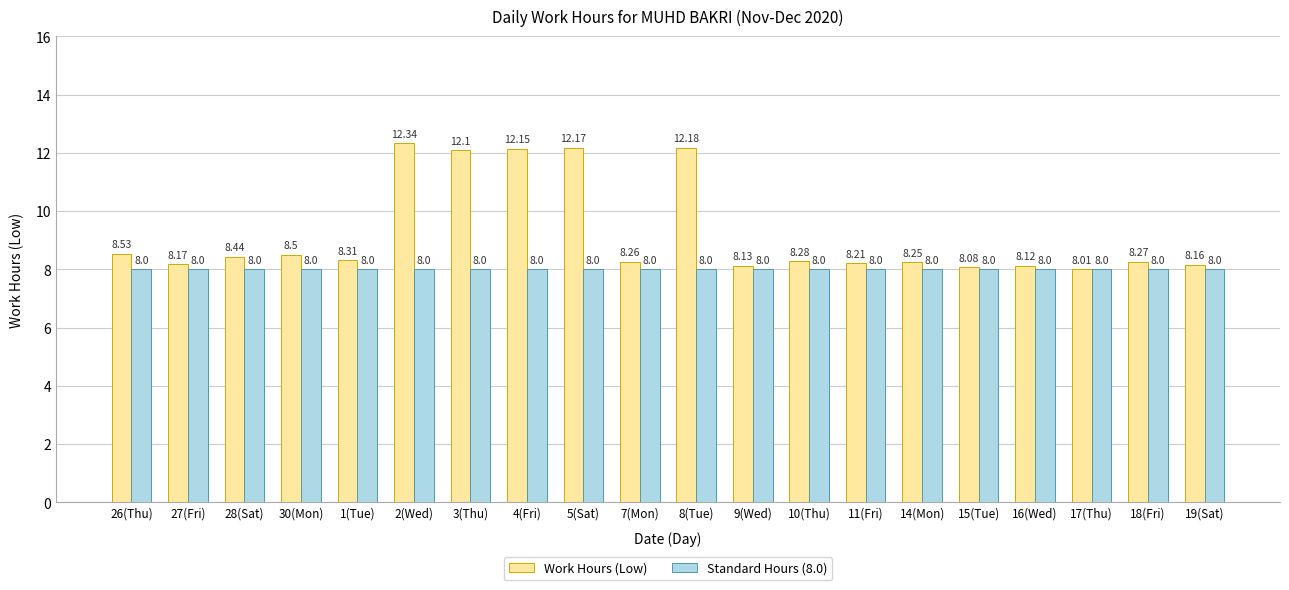

What is the label of the 5th bar from the left?

1(Tue)